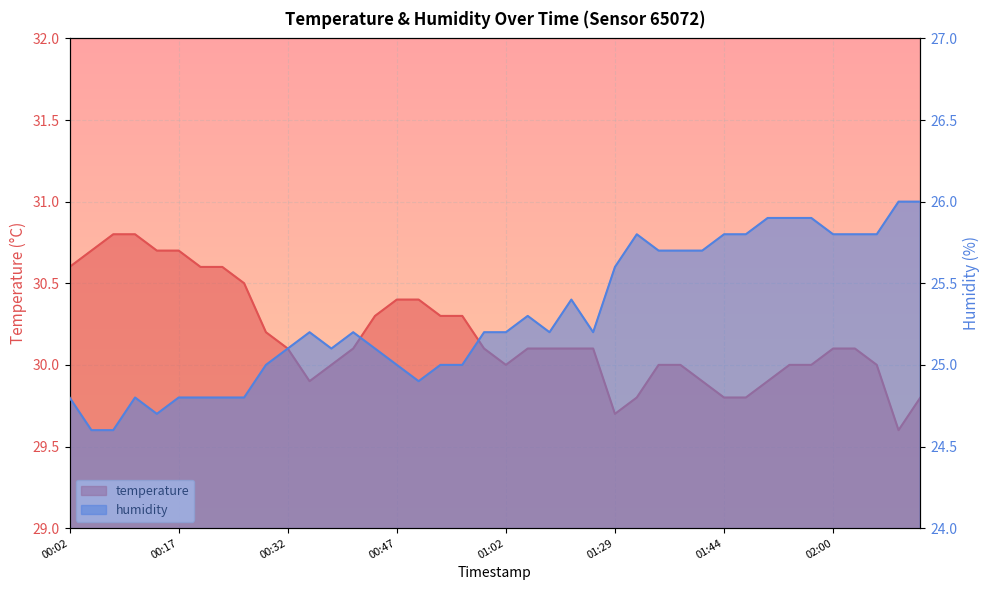

At which label does humidity reach its minimum?

00:05